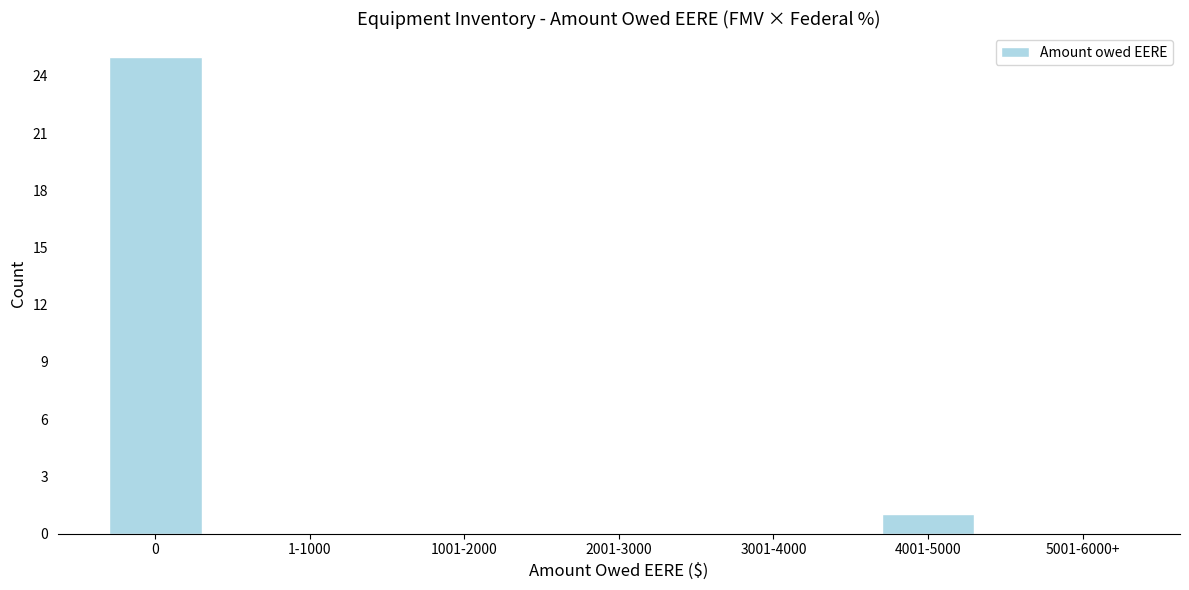

Reading right to left, what are all the values shown in this chart?

5001-6000+=0	4001-5000=1	3001-4000=0	2001-3000=0	1001-2000=0	1-1000=0	0=25